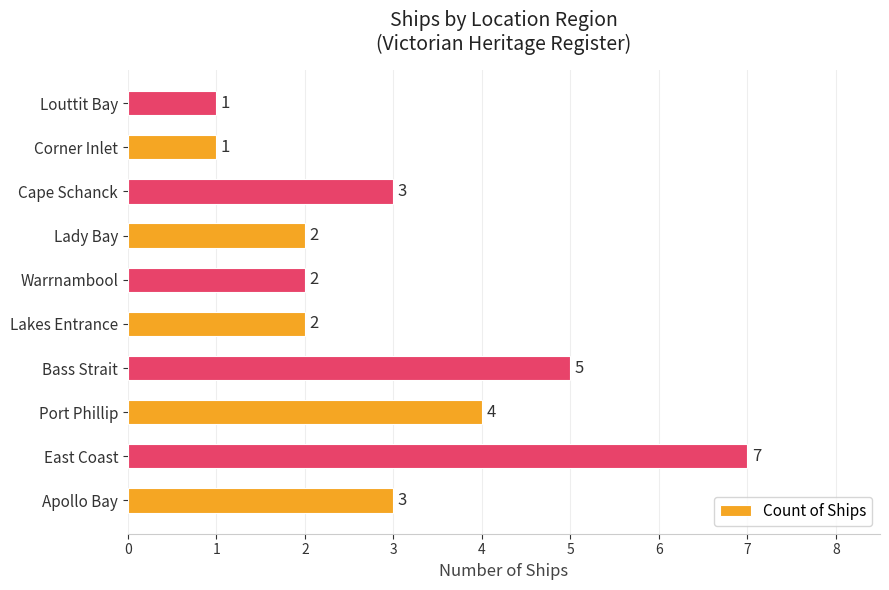

The value at Apollo Bay is 5. True or false?

False